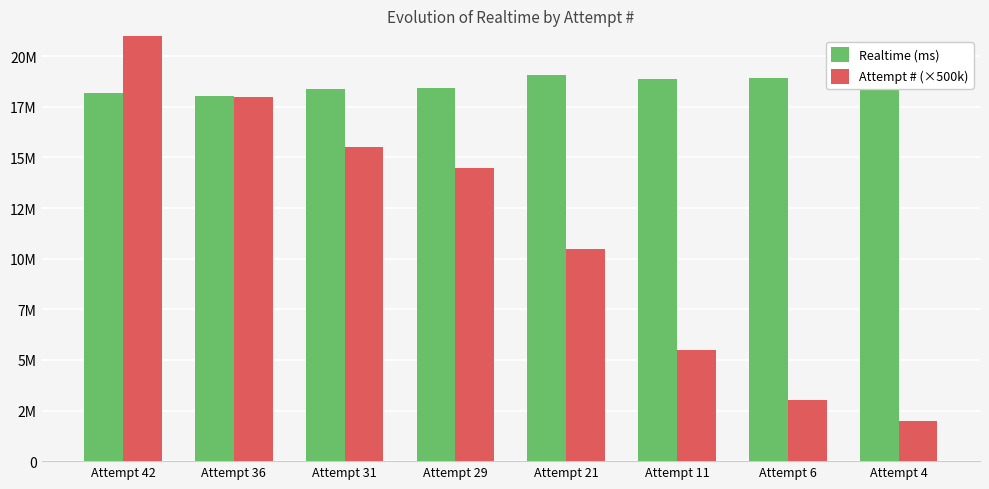

What is the spread (max minus min) of values at Attempt 36?

30614